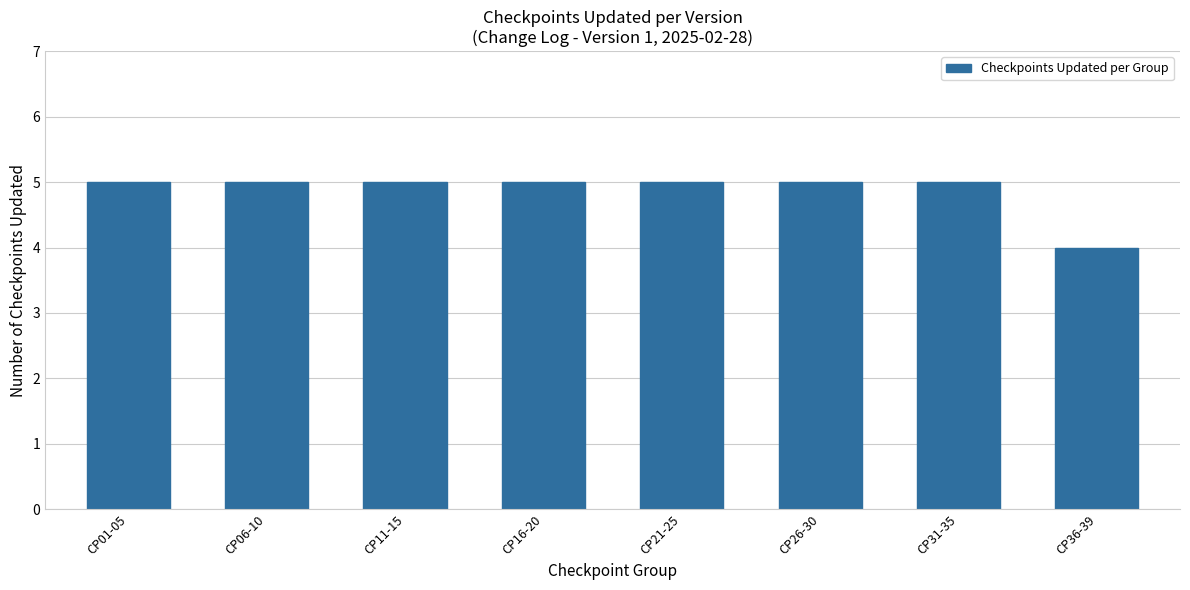

How many categories are shown in the chart?

8